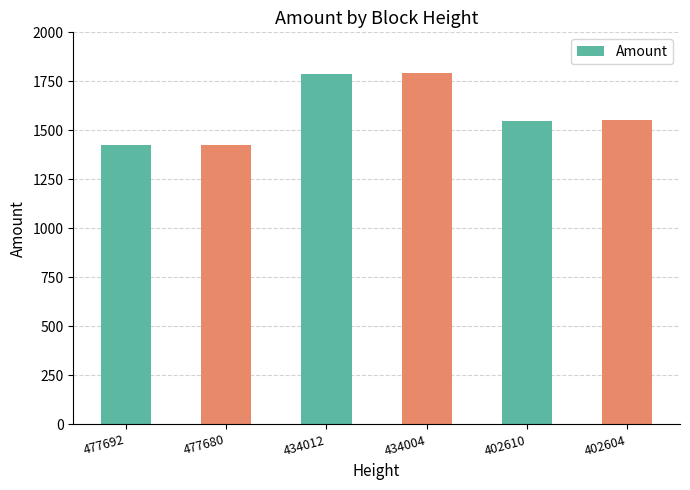

What value does the data have at 402610, to the nearest 50?

1550